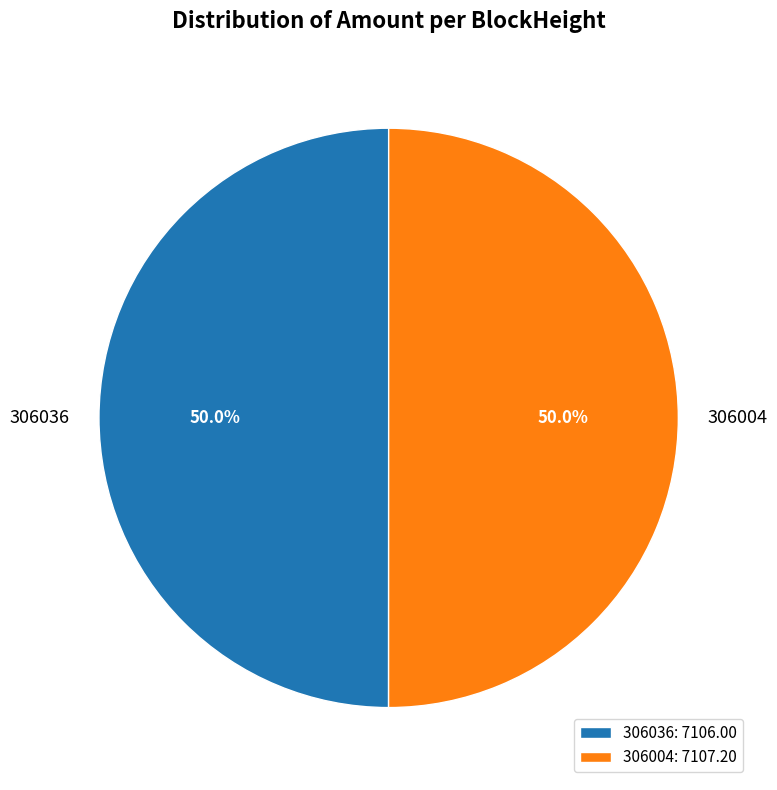

What is the total percentage of 306036 and 306004?

100.0%